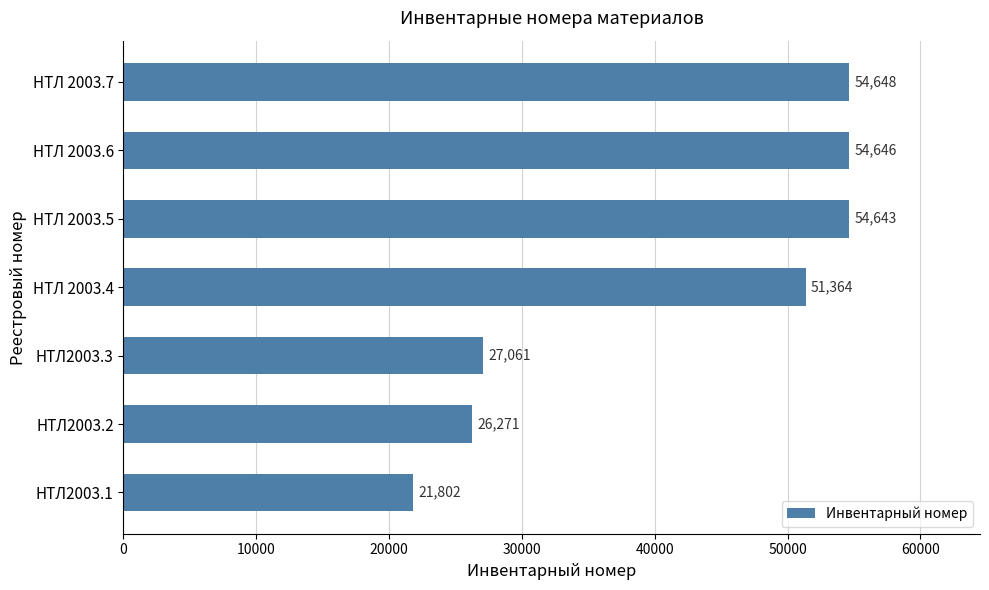

The chart shows a value of 26271 at НТЛ2003.2. True or false?

True